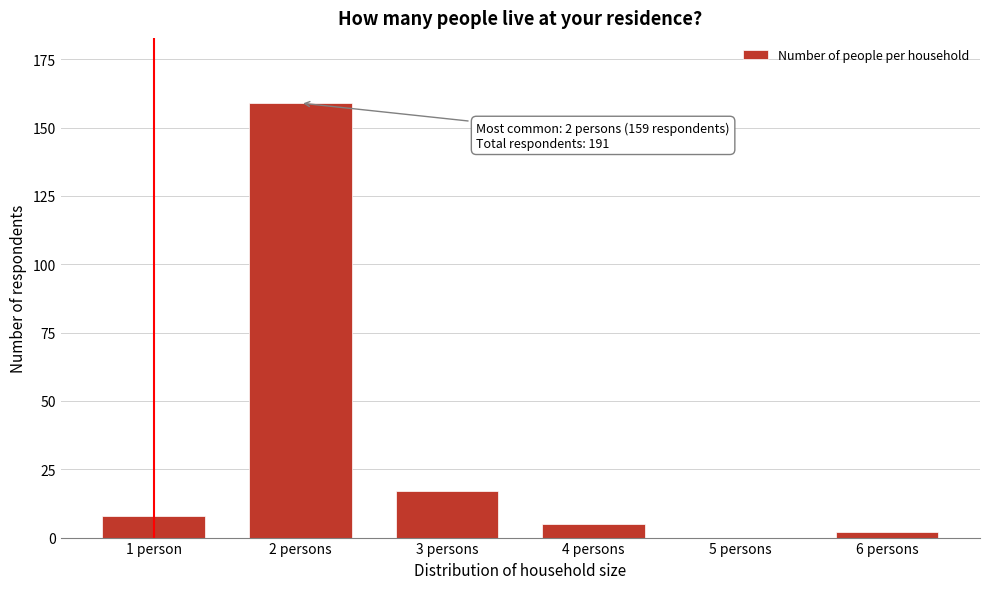

Reading left to right, list all the values displayed in this chart.

1 person=8	2 persons=159	3 persons=17	4 persons=5	5 persons=0	6 persons=2